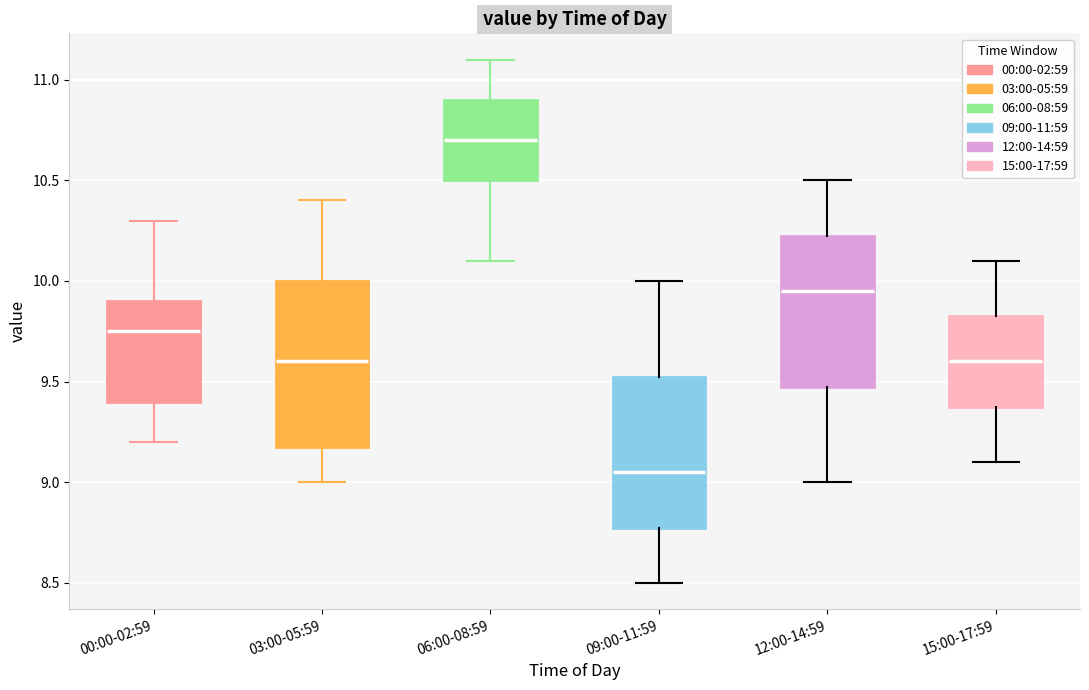

Where does the median line of the box for 12:00-14:59 sit on the y-axis? The values are not printed on the chart, so give them approximately, as read against the axis.

9.95